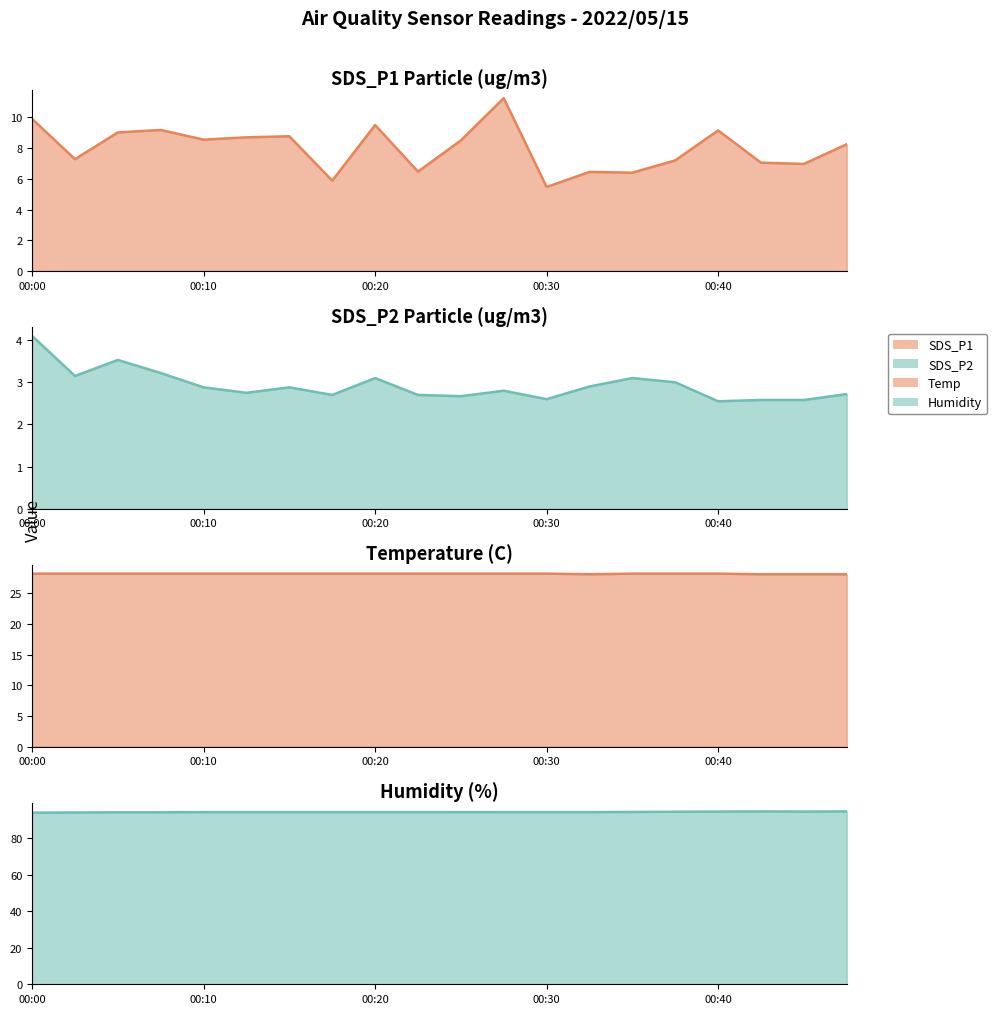

What value does the SDS_P1 line series have at 19?

8.2